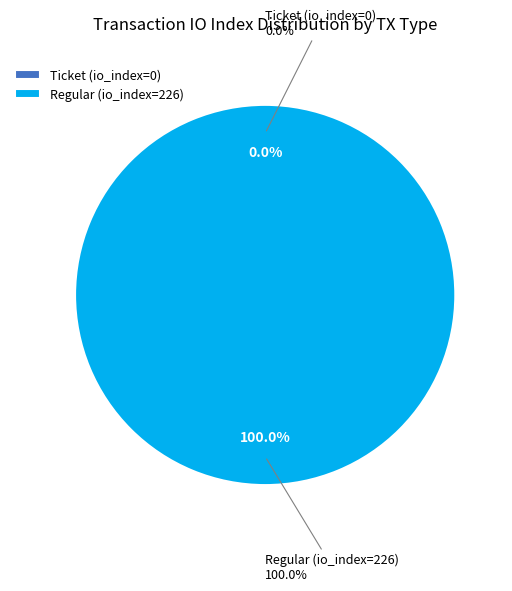

How many segments does this pie chart have?

2